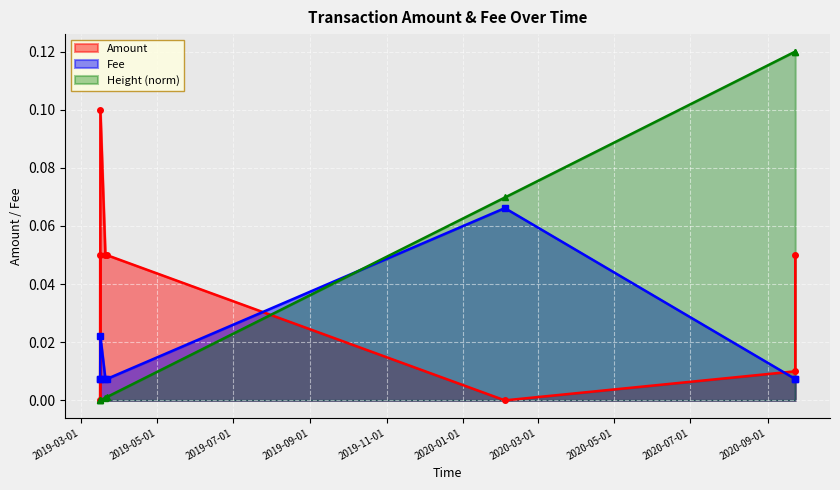

The value of Fee at 2019-03-16 20:11:41 is 0.0. True or false?

True